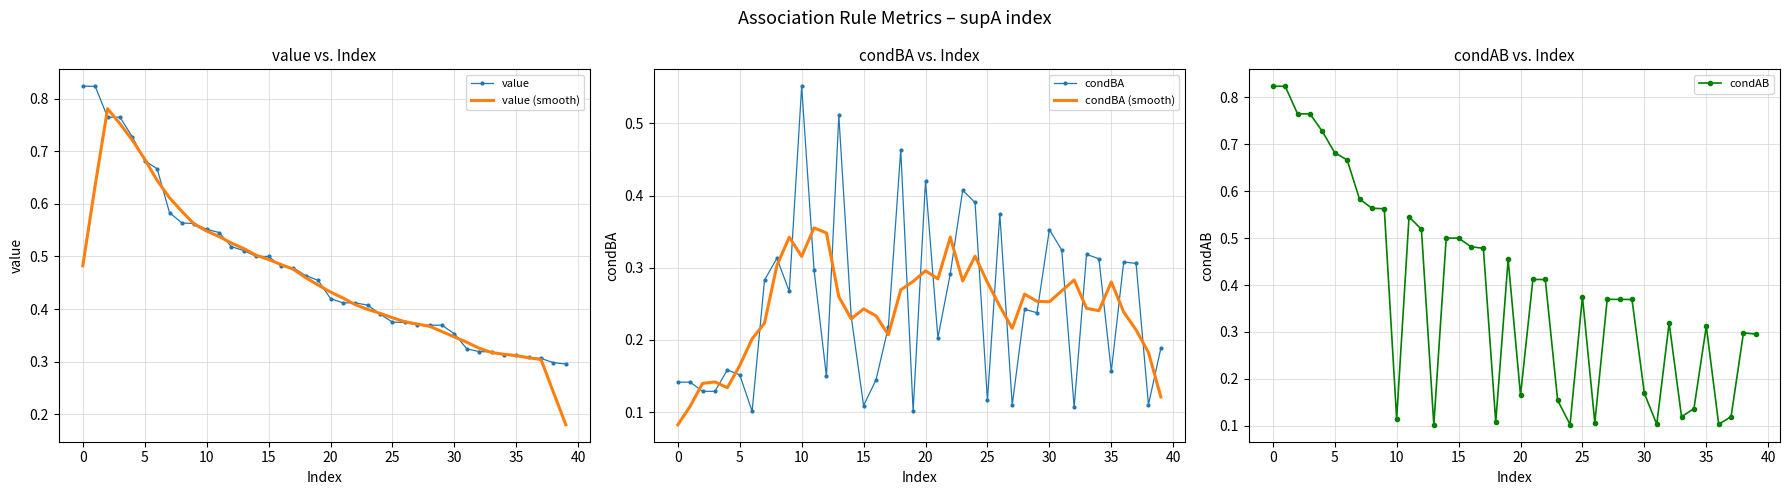

What is the minimum value for condAB?

0.1